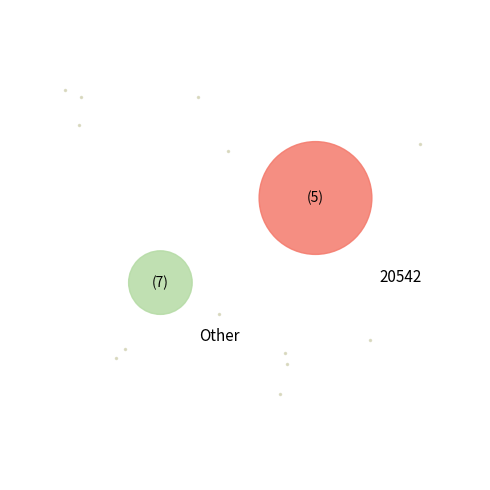

To the nearest percent, what portion does 20542 represent?

64%